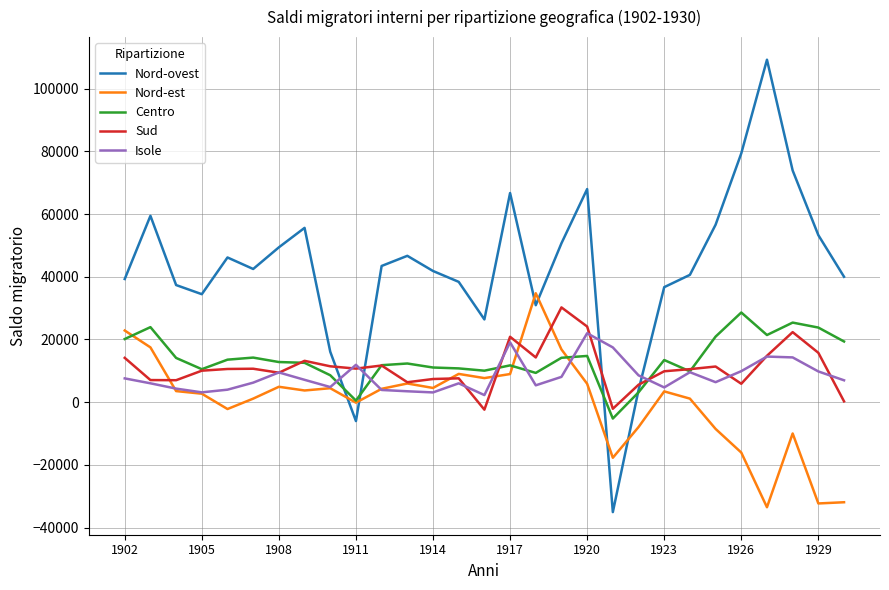

Which series ends up on top after the final intersection of Isole and Nord-ovest?

Nord-ovest